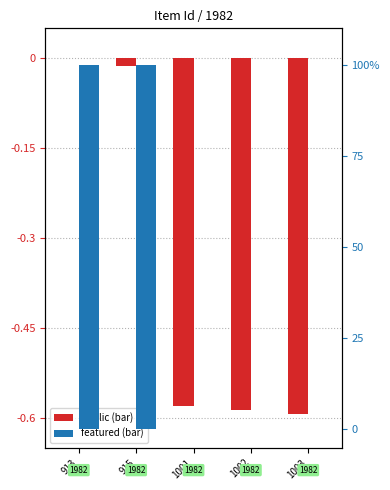

The value of public at 1003 is -0.6. True or false?

True